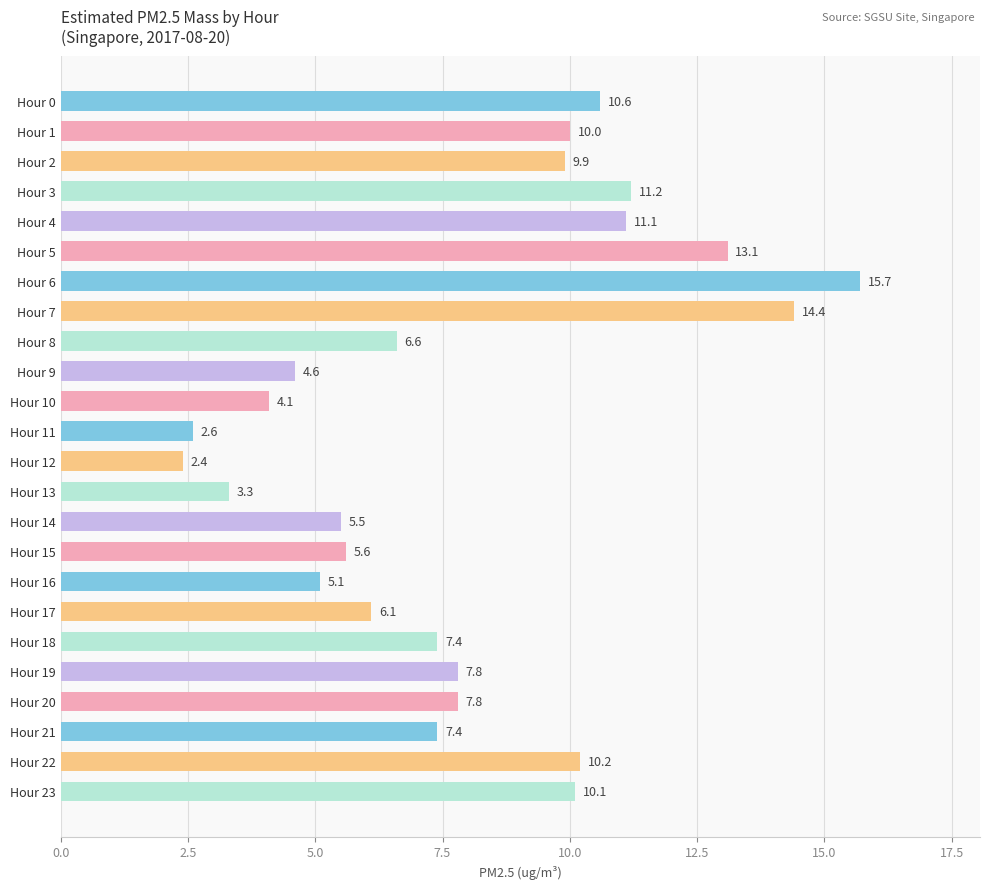

Reading top to bottom, transcribe all the data shown in this chart.

Hour 0=10.6	Hour 1=10.0	Hour 2=9.9	Hour 3=11.2	Hour 4=11.1	Hour 5=13.1	Hour 6=15.7	Hour 7=14.4	Hour 8=6.6	Hour 9=4.6	Hour 10=4.1	Hour 11=2.6	Hour 12=2.4	Hour 13=3.3	Hour 14=5.5	Hour 15=5.6	Hour 16=5.1	Hour 17=6.1	Hour 18=7.4	Hour 19=7.8	Hour 20=7.8	Hour 21=7.4	Hour 22=10.2	Hour 23=10.1